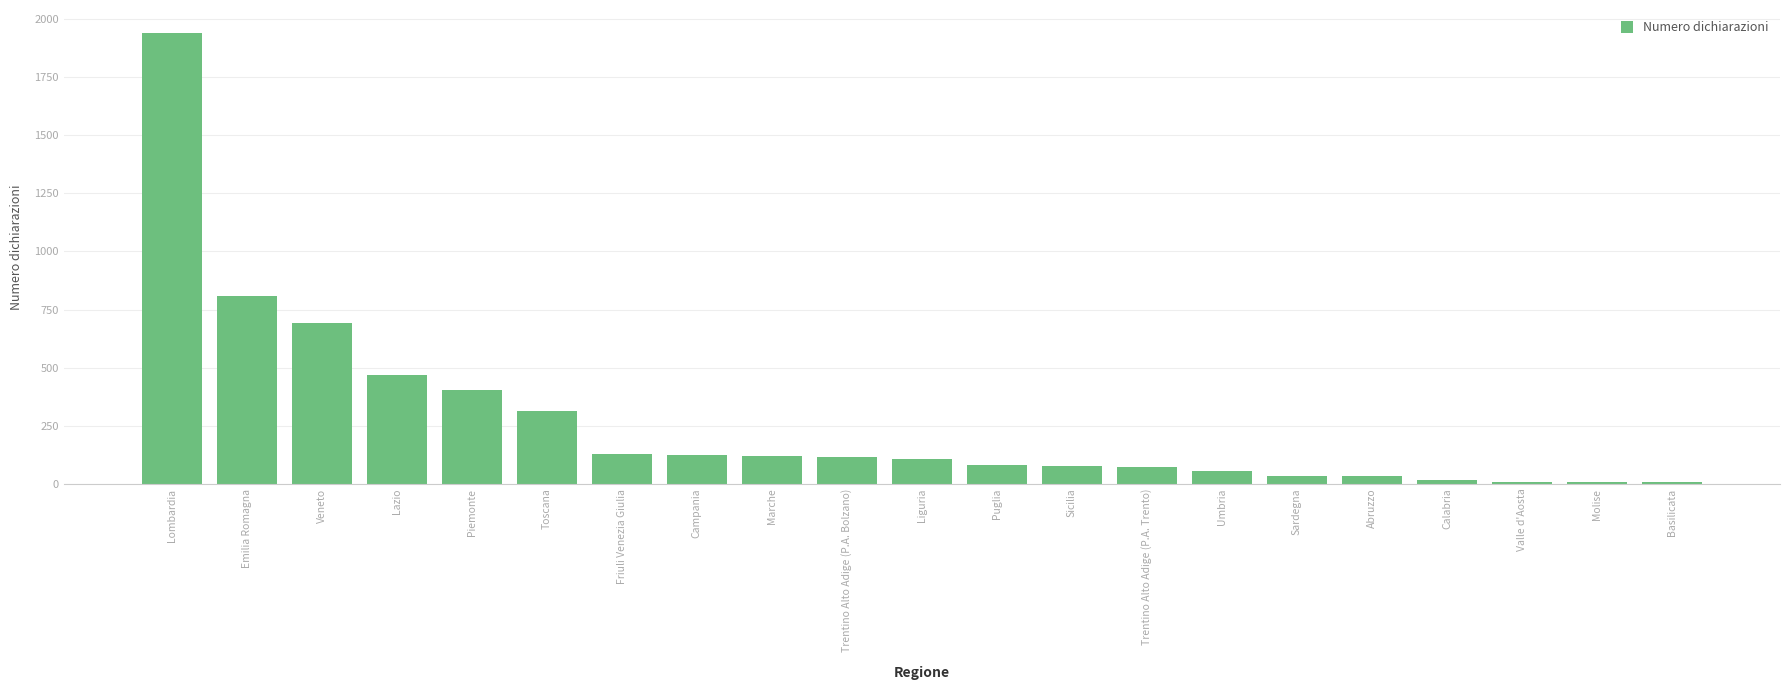

What is the sum of all values?

5624